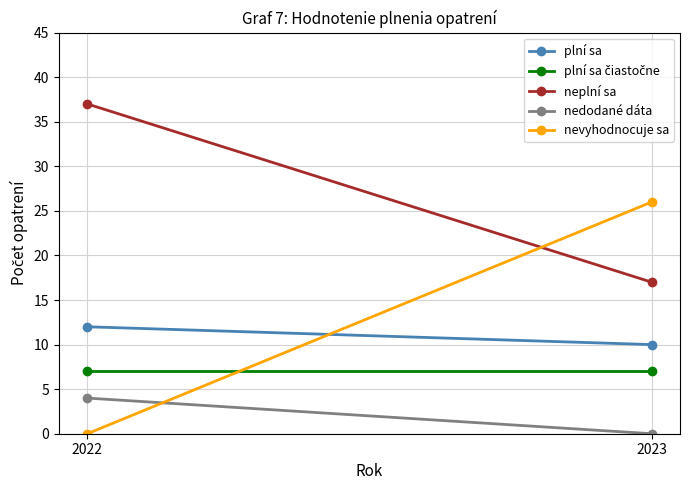

How many nedodané dáta values are between 0 and 4?

2